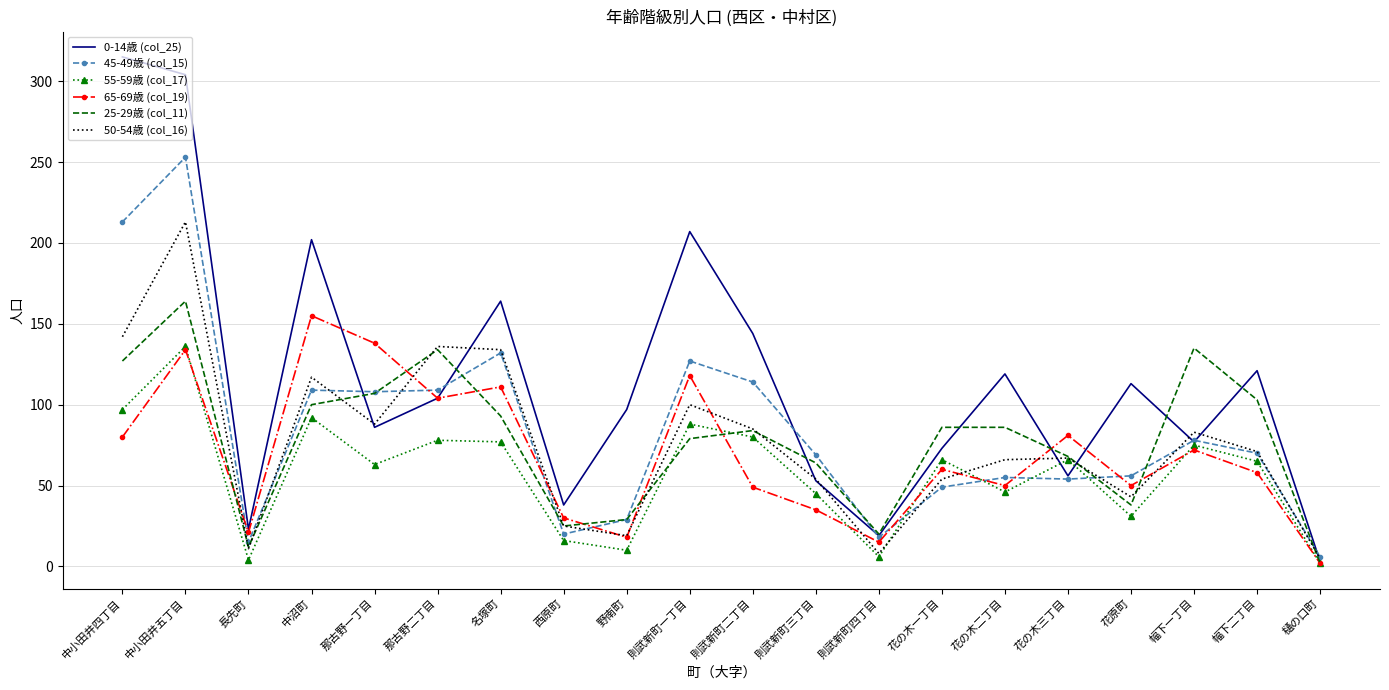

What is the lowest value of the 0-14歳 (col_25) series?

3